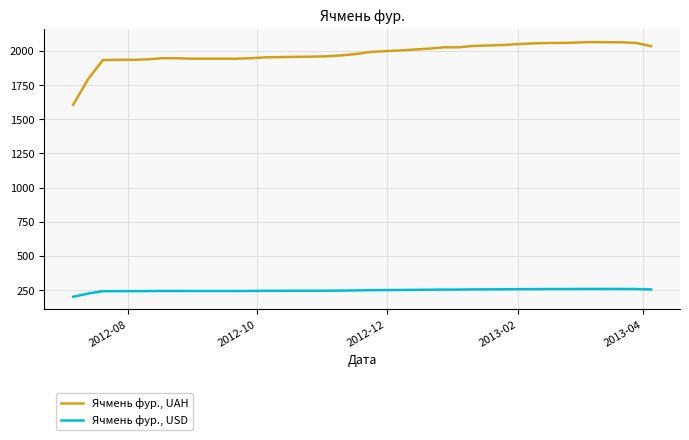

True or false: Ячмень фур., USD and Ячмень фур., UAH cross at least once.

False